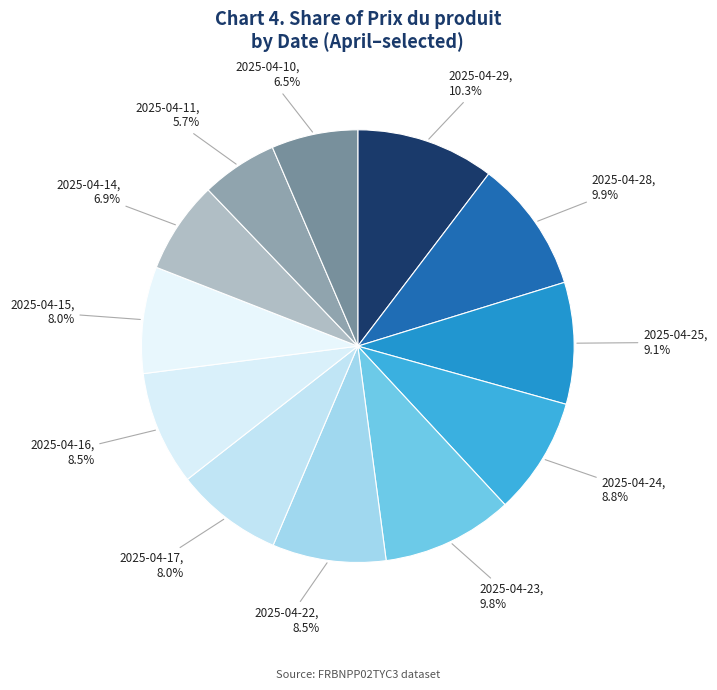

What percentage do 2025-04-23, 9.8% and 2025-04-28, 9.9% together represent?

19.7%